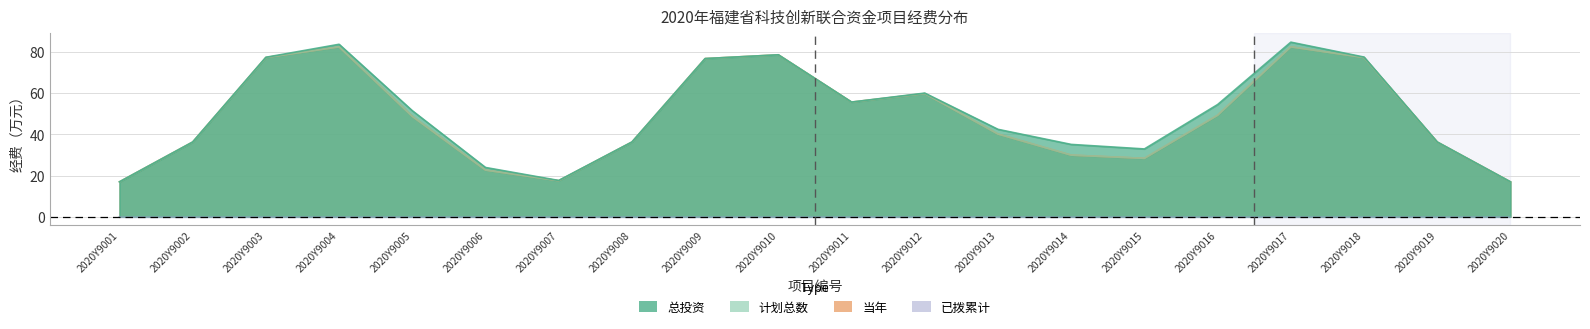

How many 总投资 values are between 15 and 100?

20